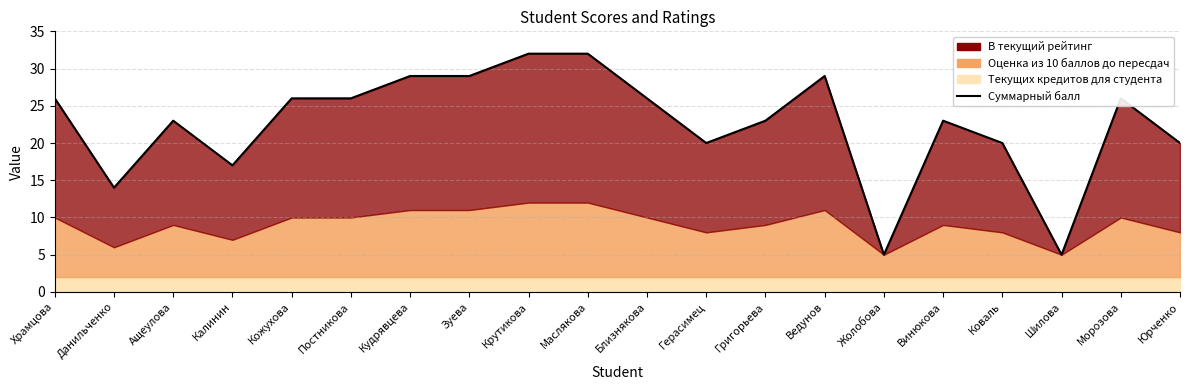

Which category has the lowest value across all series?

Жолобова